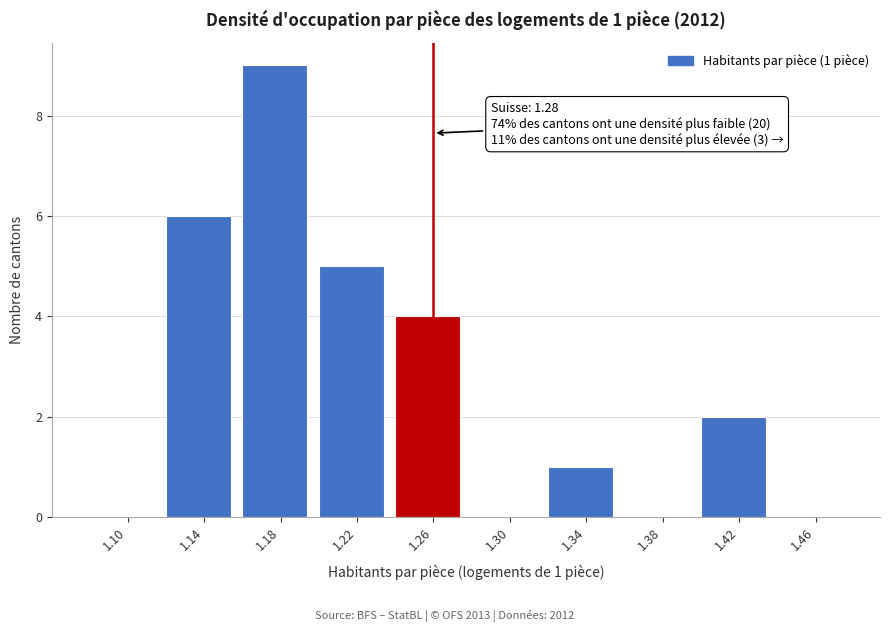

Reading right to left, transcribe all the data shown in this chart.

1.46=0	1.42=2	1.38=0	1.34=1	1.30=0	1.26=4	1.22=5	1.18=9	1.14=6	1.10=0